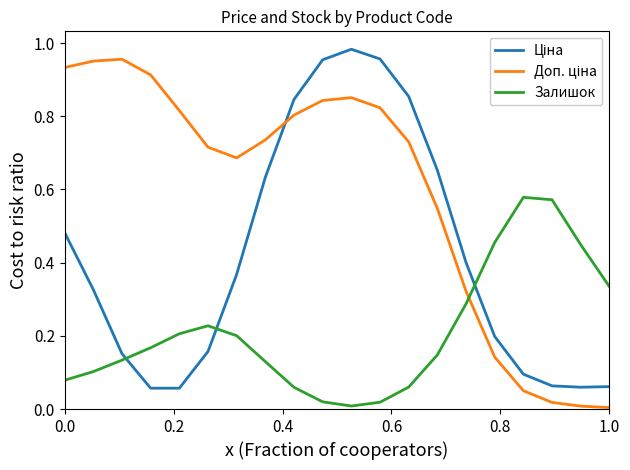

True or false: Ціна has more than 2 interior local peaks.

False